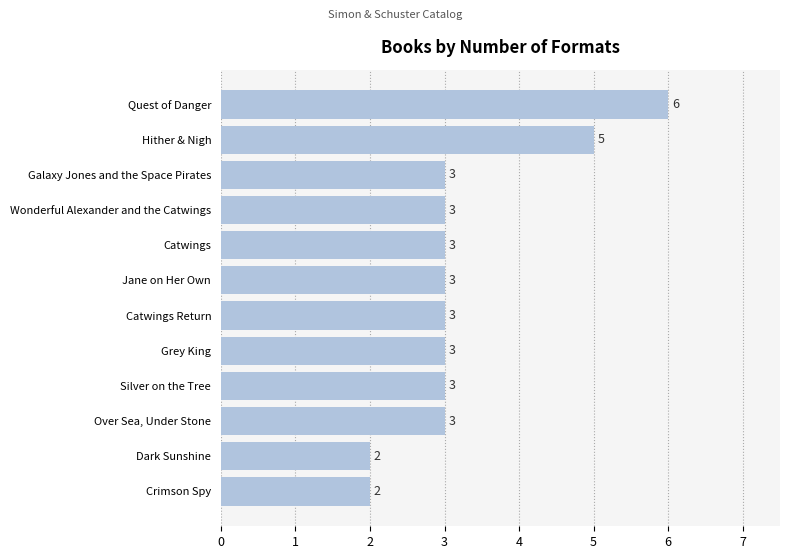

What is the average value?

3